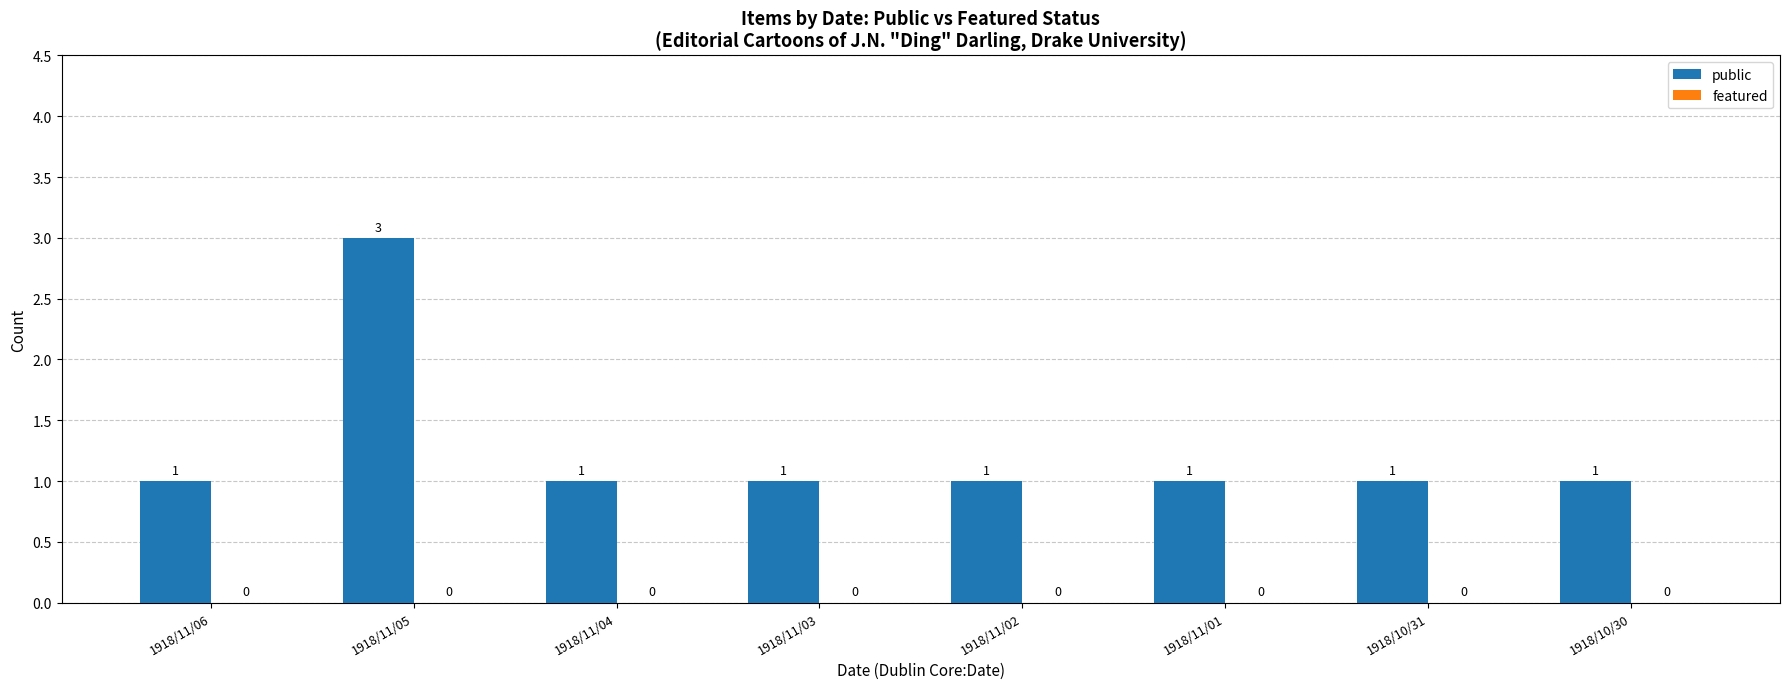

Are the bars grouped side by side (vs. stacked)?

No